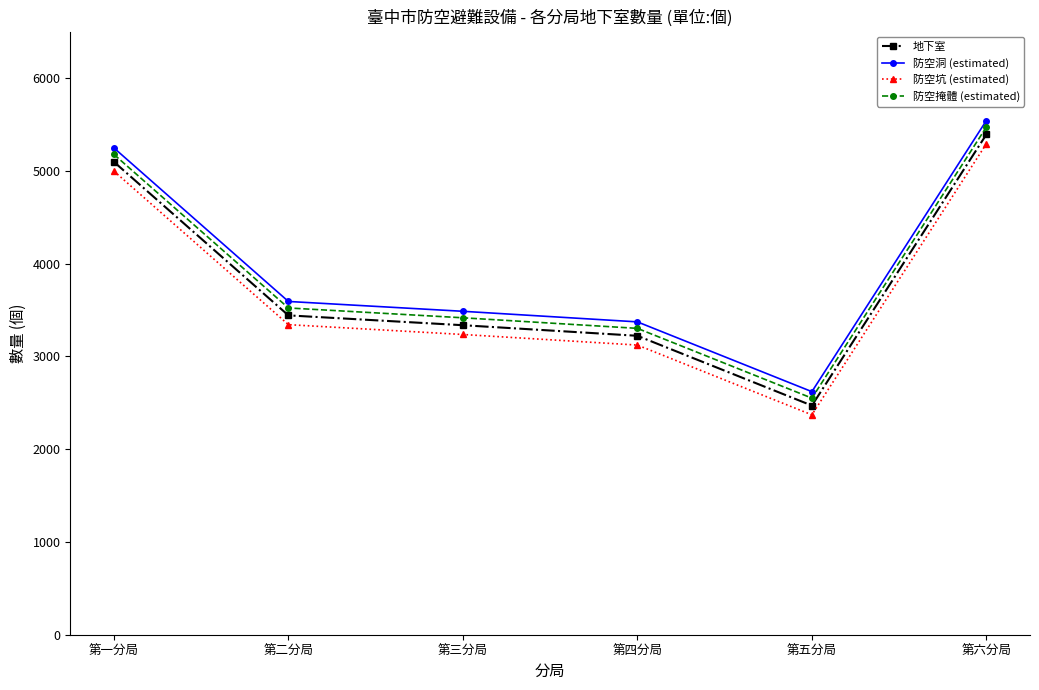

What is the label of the 6th point from the right?

第一分局